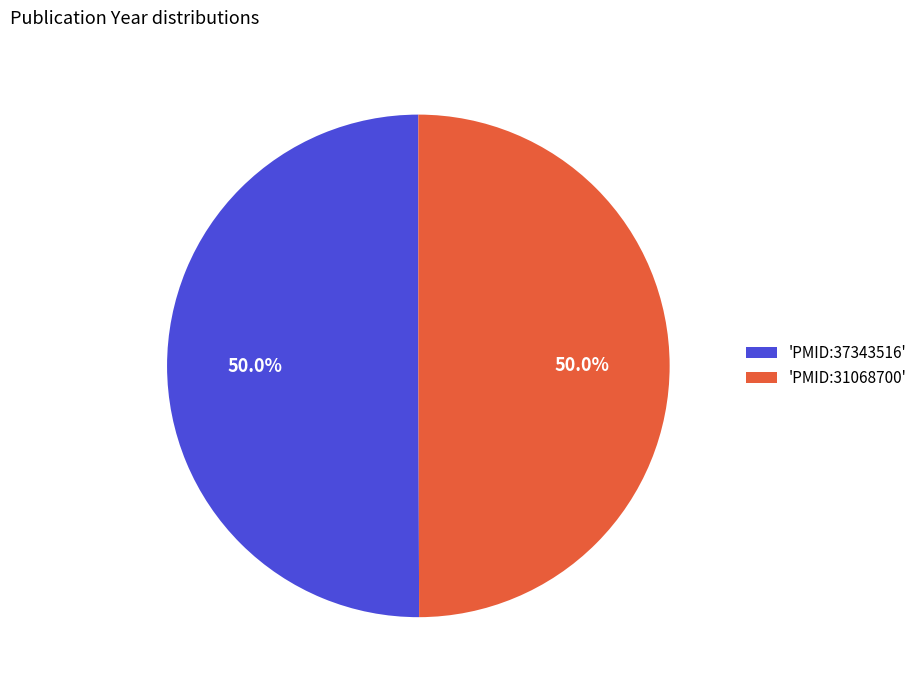

How many slices are in this pie chart?

2